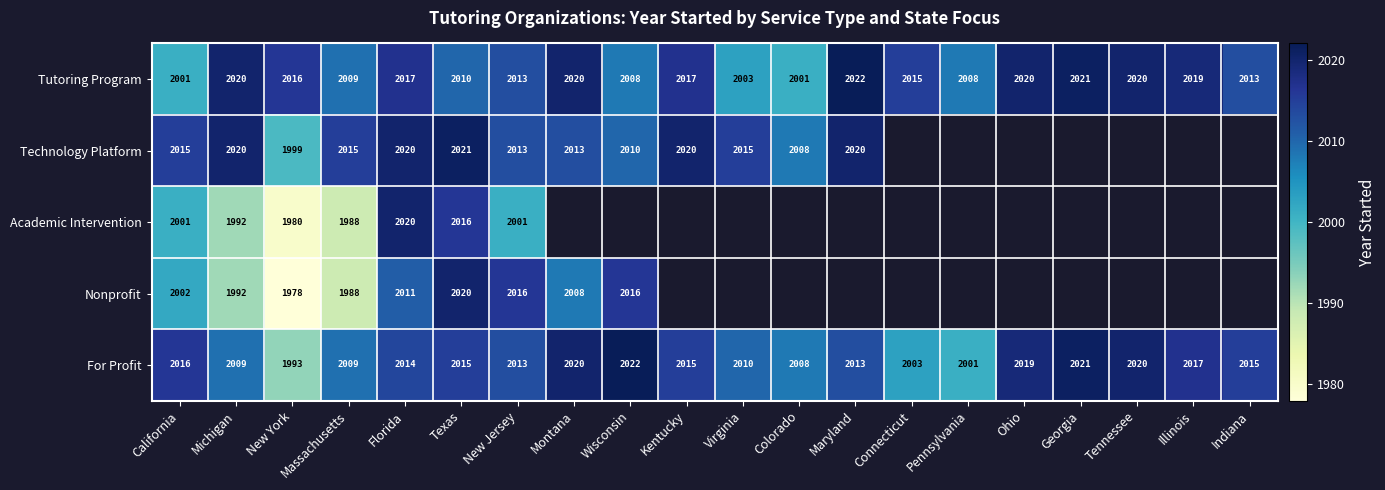

What is the highest value of the Tutoring Program series?

2022